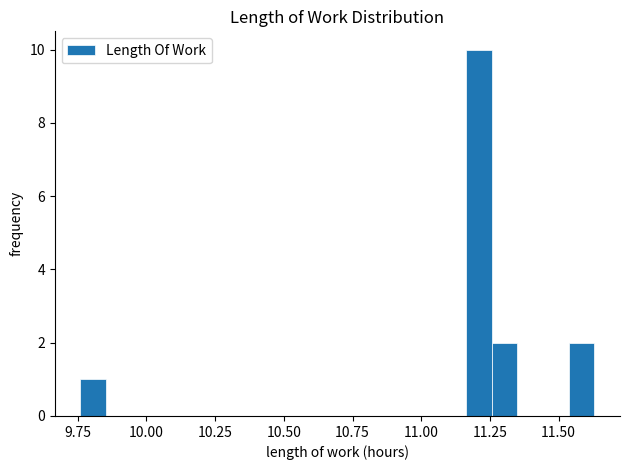

Read against the x-axis, roughly where is the centre of the tallest bar?

11.20